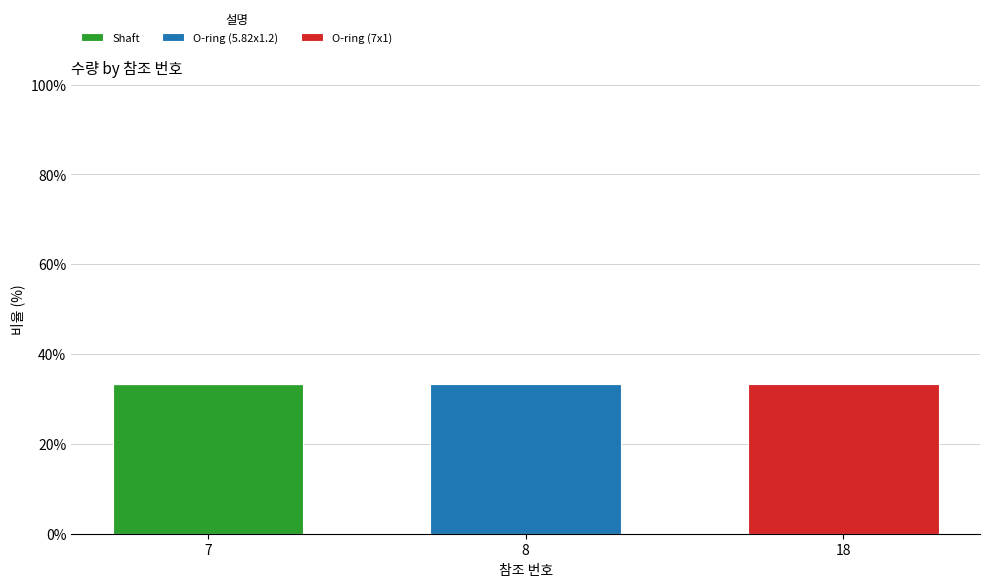

What is the total value across all series at 7?

33.3